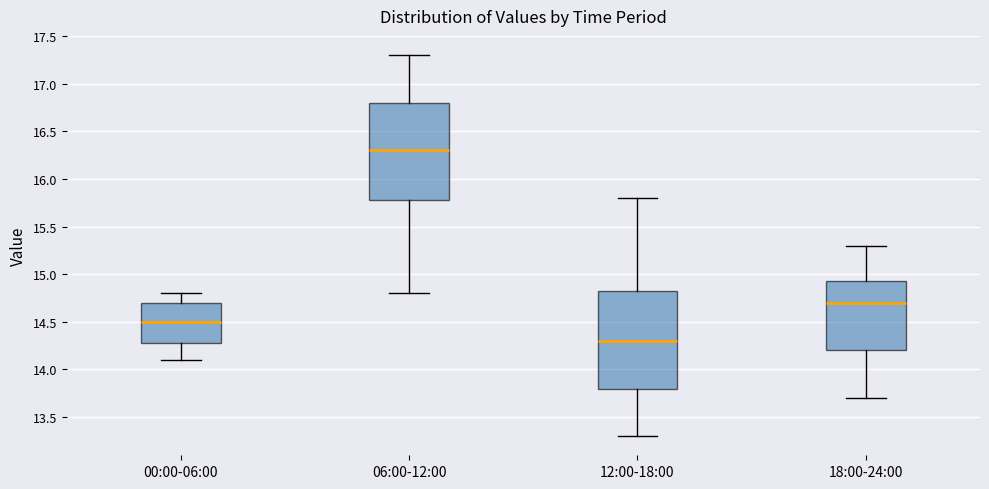

Which box has the highest median line?

06:00-12:00